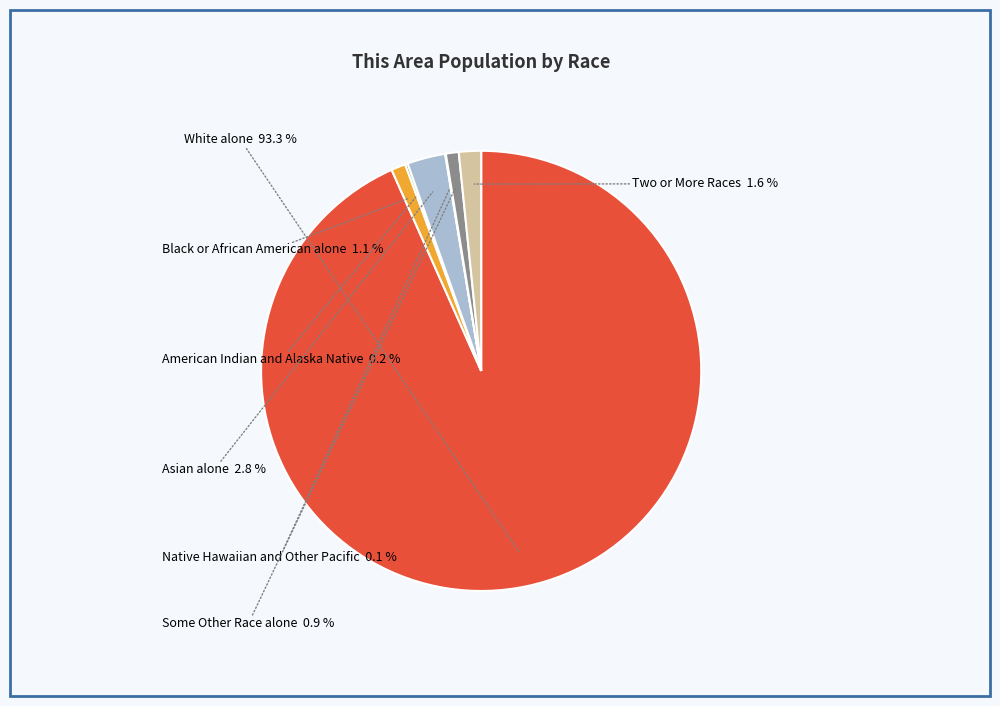

What is the ratio of the value at Two or More Races to the value at Asian alone?

0.6